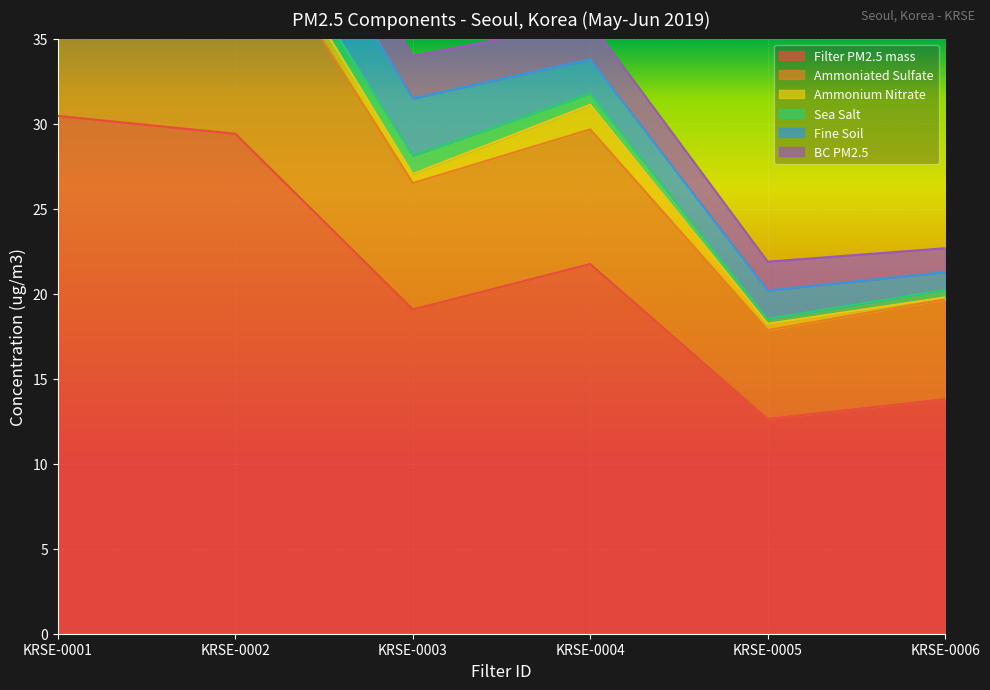

How many values in the BC PM2.5 series exceed 2?

4